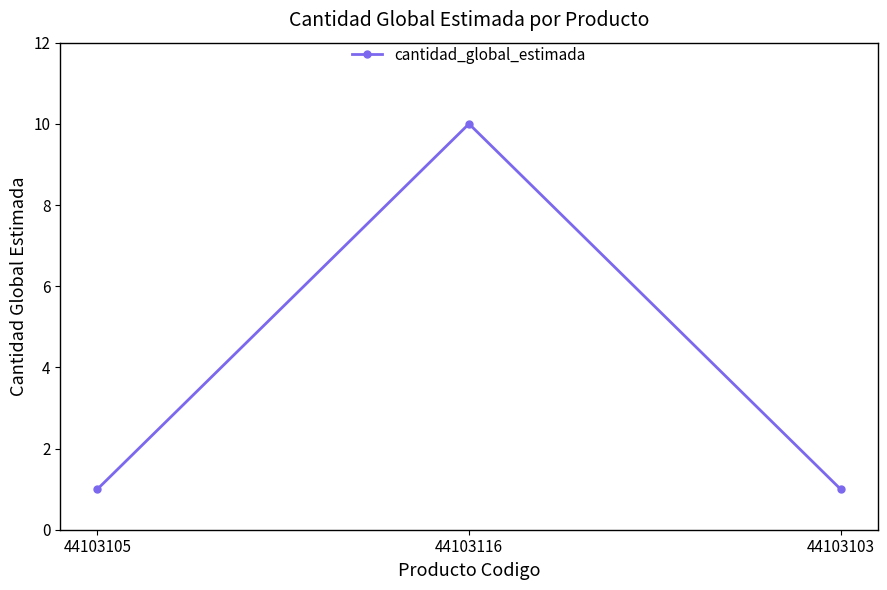

Count the values in the range 1 to 10.

3